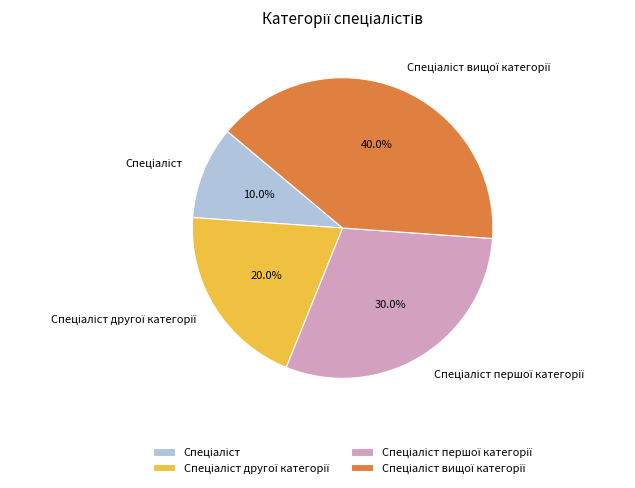

Is there a majority slice in this chart?

No